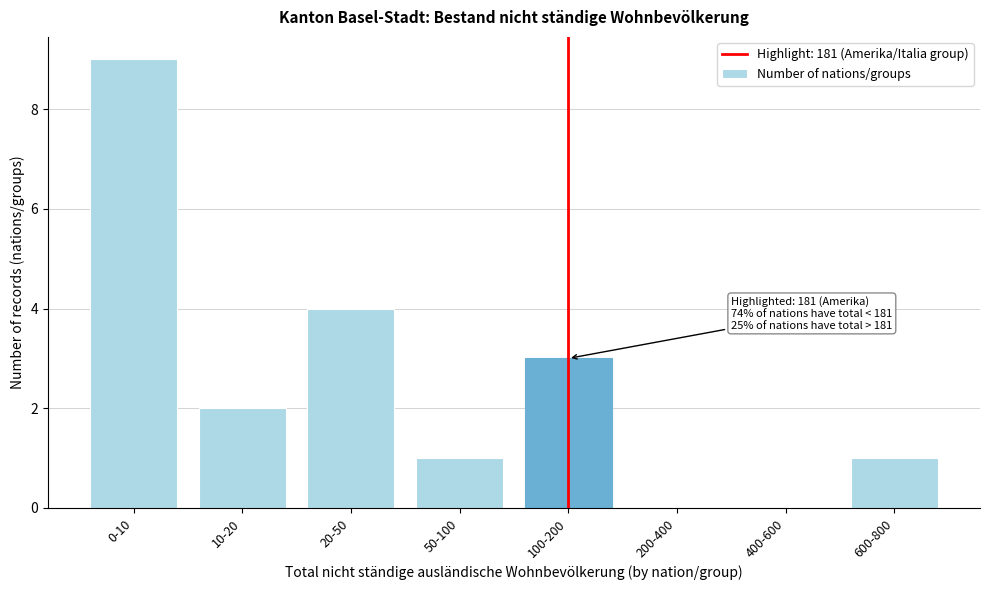

Reading left to right, list all the values displayed in this chart.

0-10=9	10-20=2	20-50=4	50-100=1	100-200=3	200-400=0	400-600=0	600-800=1